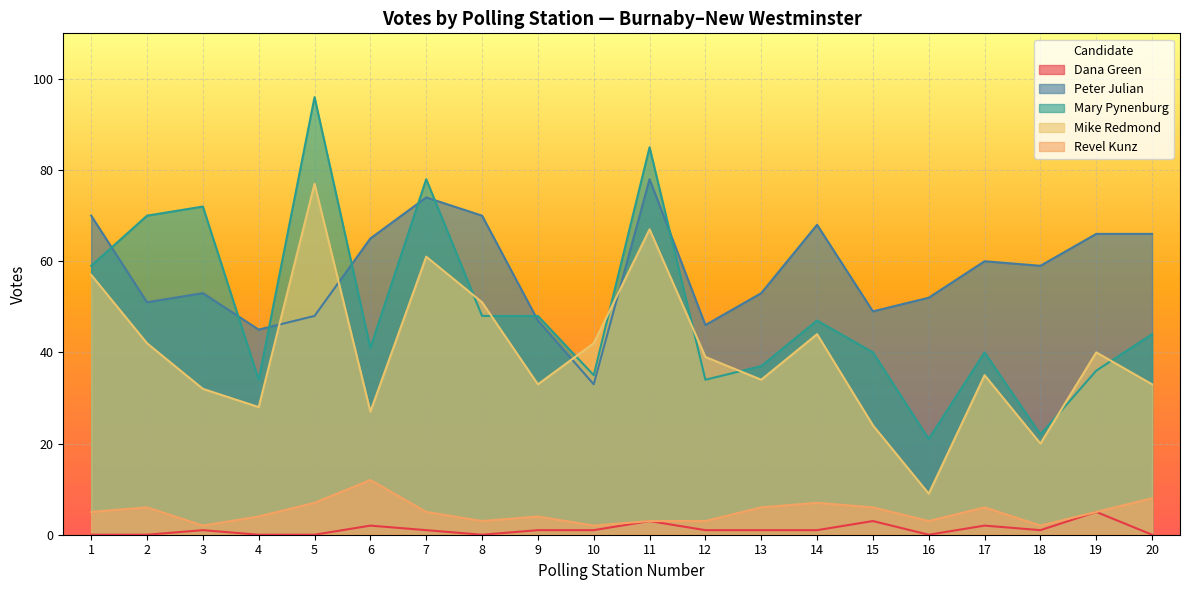

True or false: Revel Kunz and Mike Redmond cross at least once.

False